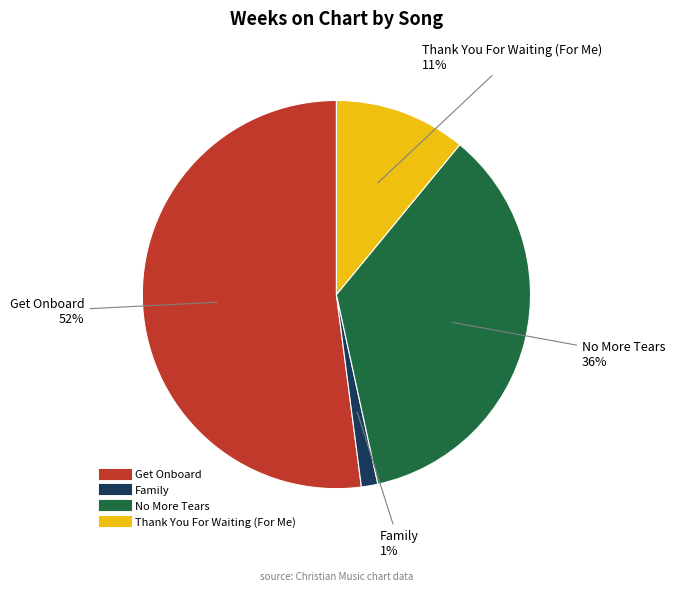

What is the largest slice in the pie chart?

Get Onboard